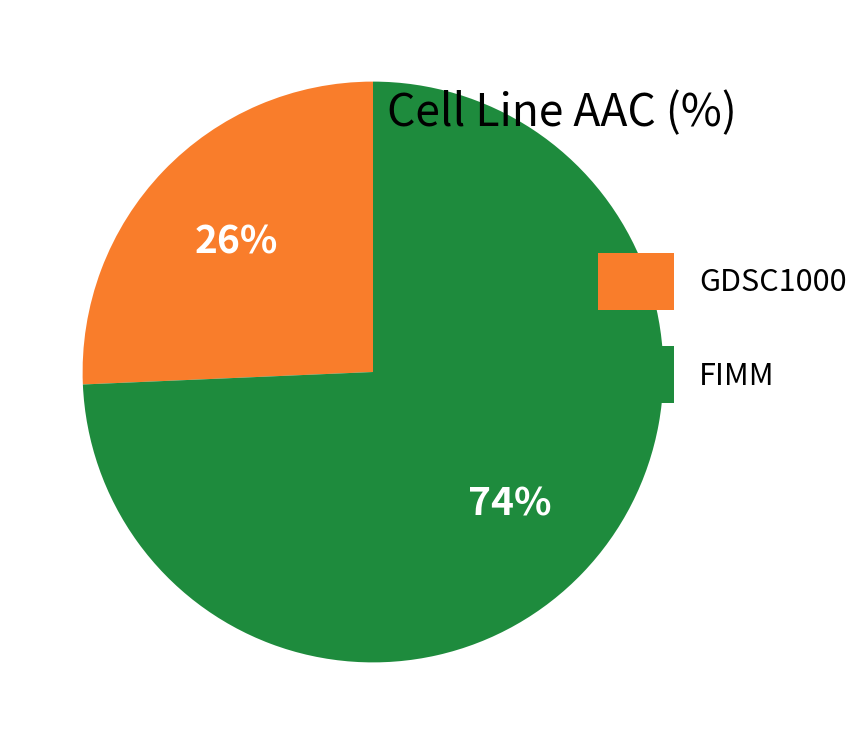

Which has a higher value, FIMM or GDSC1000?

FIMM